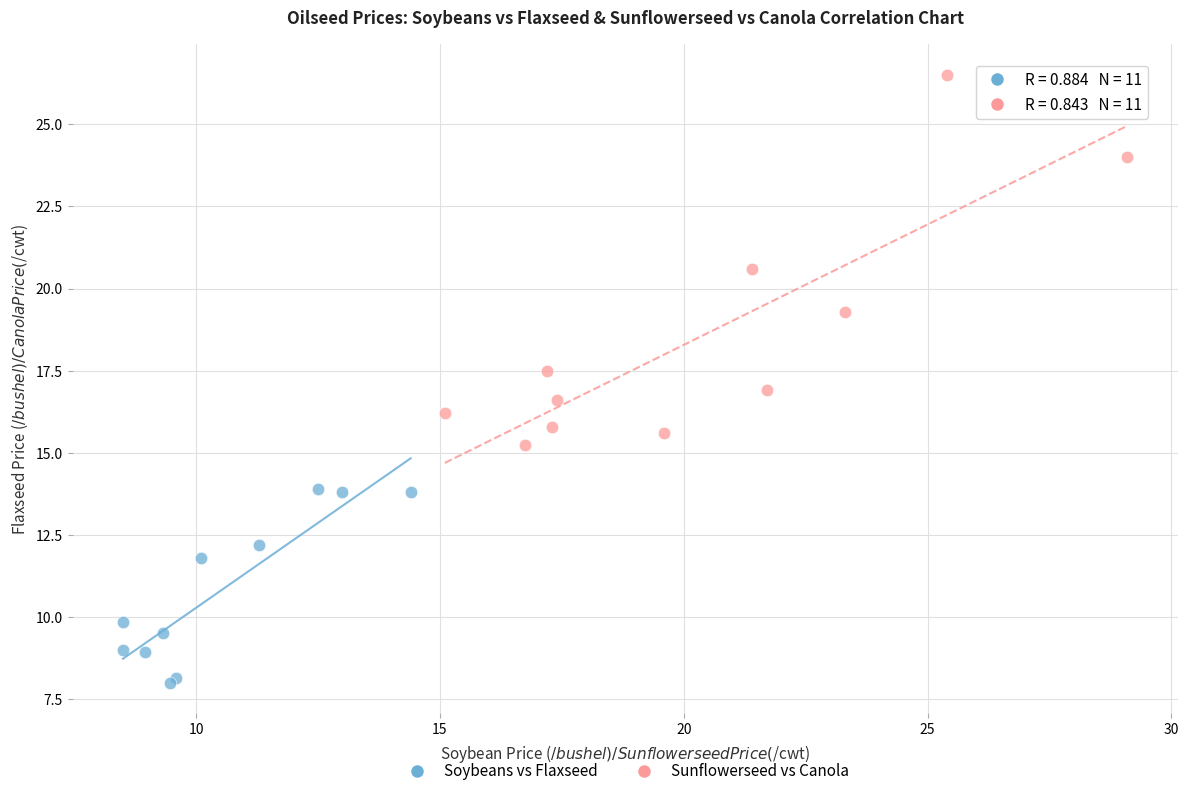

Which series reaches the minimum Y coordinate?

Soybeans vs Flaxseed